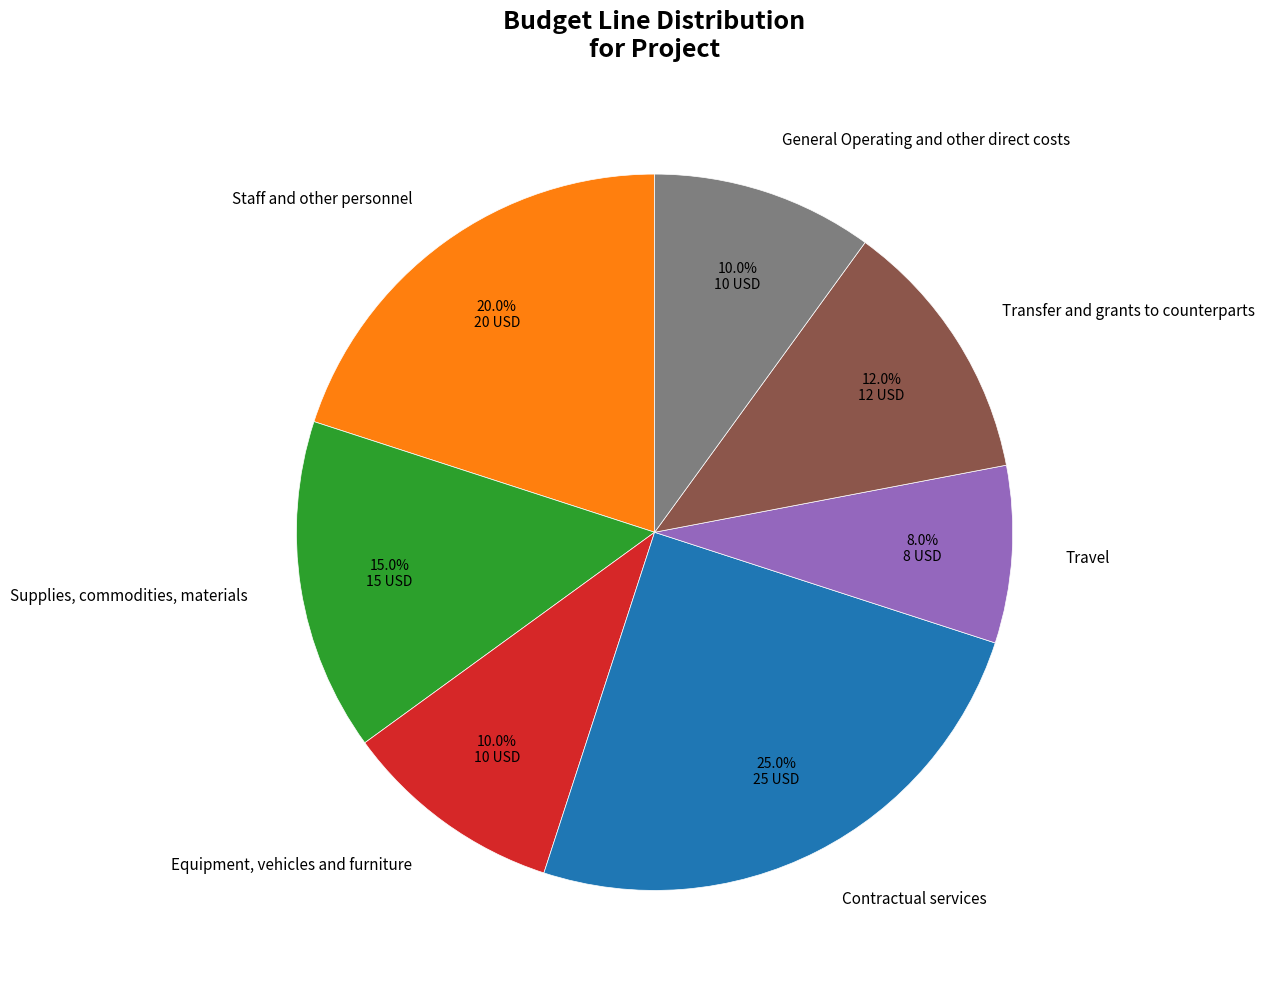

The Supplies, commodities, materials slice represents 25% of the pie. True or false?

False